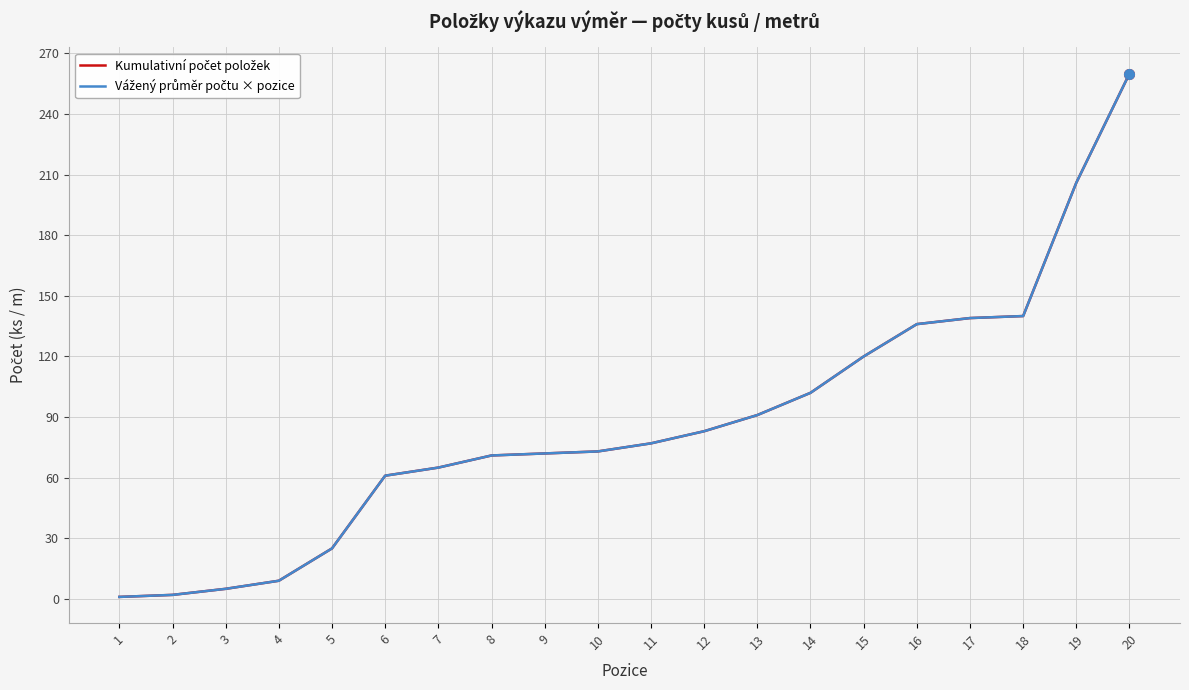

What is the total value across all series at 15?

240